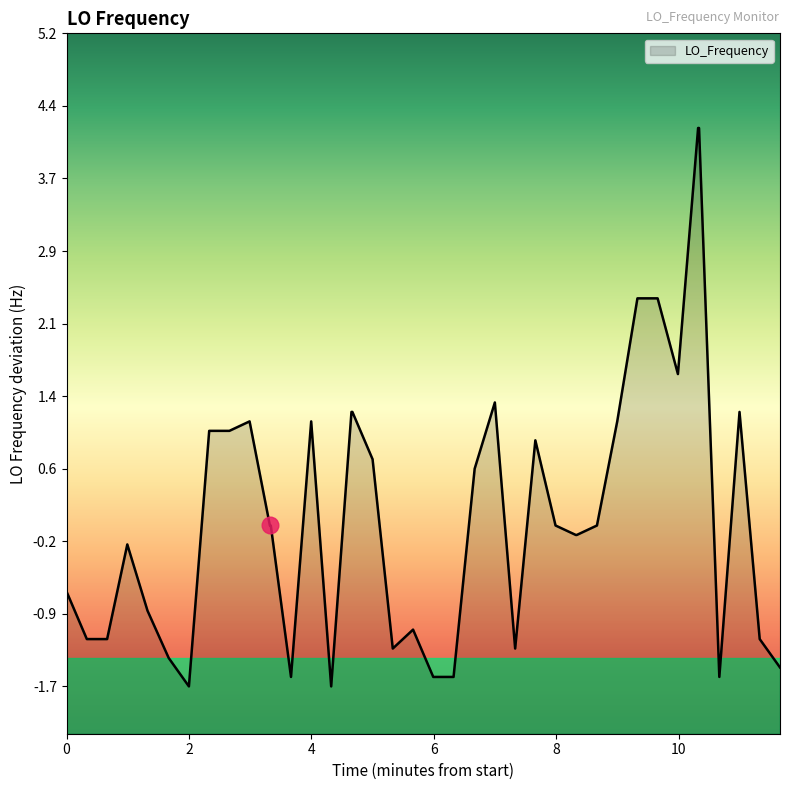

What is the smallest value displayed?

-1.7